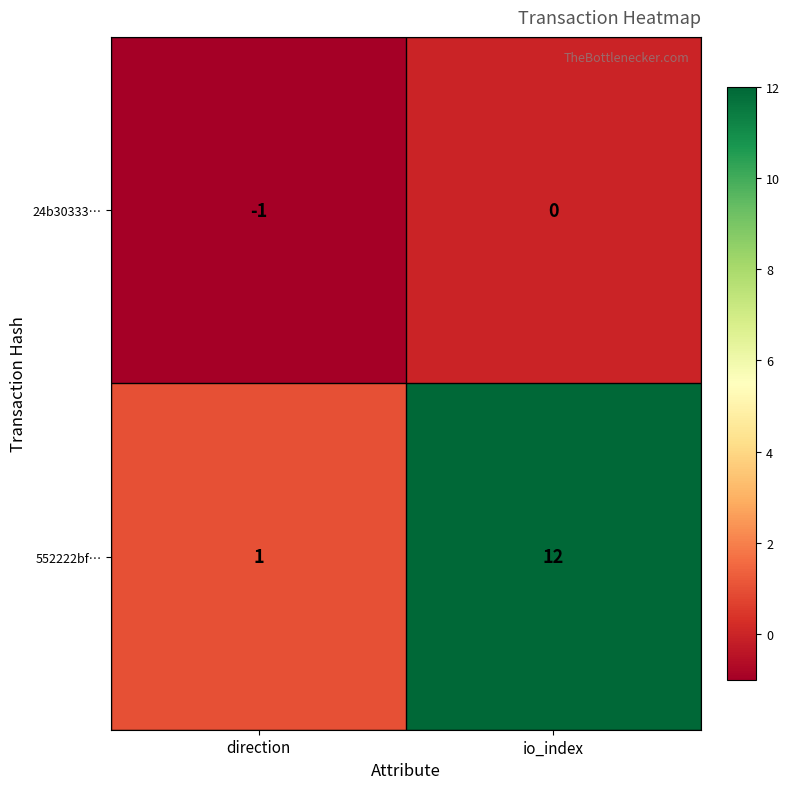

At which label is 24b30333… closest to 0?

io_index